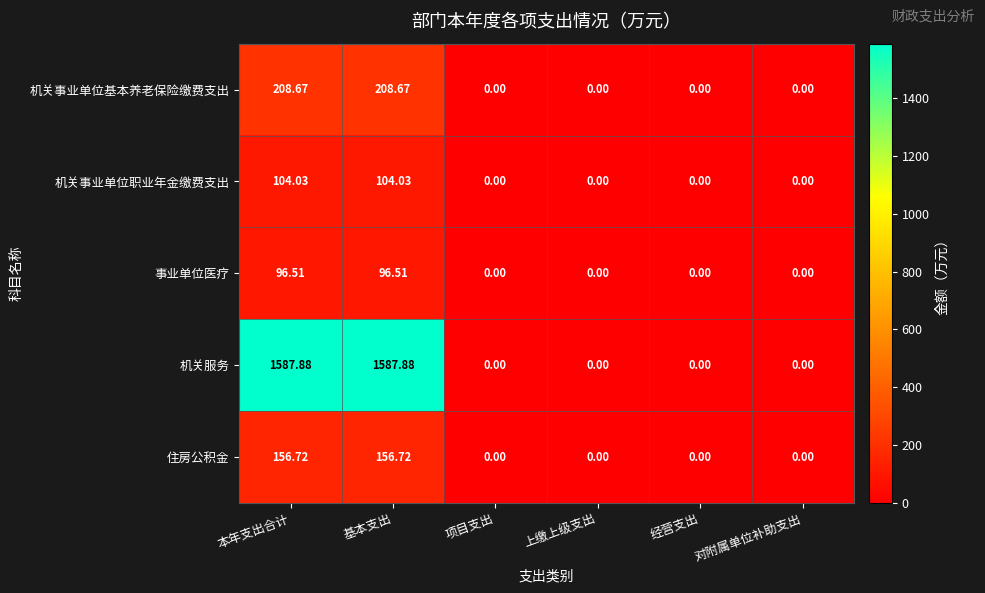

Which series changed the most between 基本支出 and 上缴上级支出?

机关服务